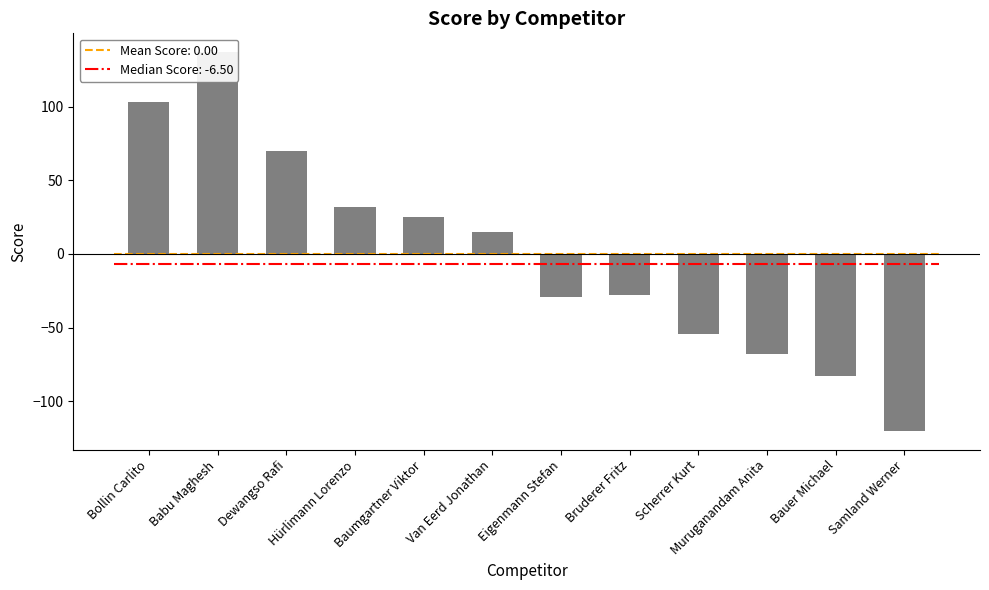

Rank the categories by value from lowest to highest.

Samland Werner, Bauer Michael, Muruganandam Anita, Scherrer Kurt, Eigenmann Stefan, Bruderer Fritz, Van Eerd Jonathan, Baumgartner Viktor, Hürlimann Lorenzo, Dewangso Rafi, Bollin Carlito, Babu Maghesh